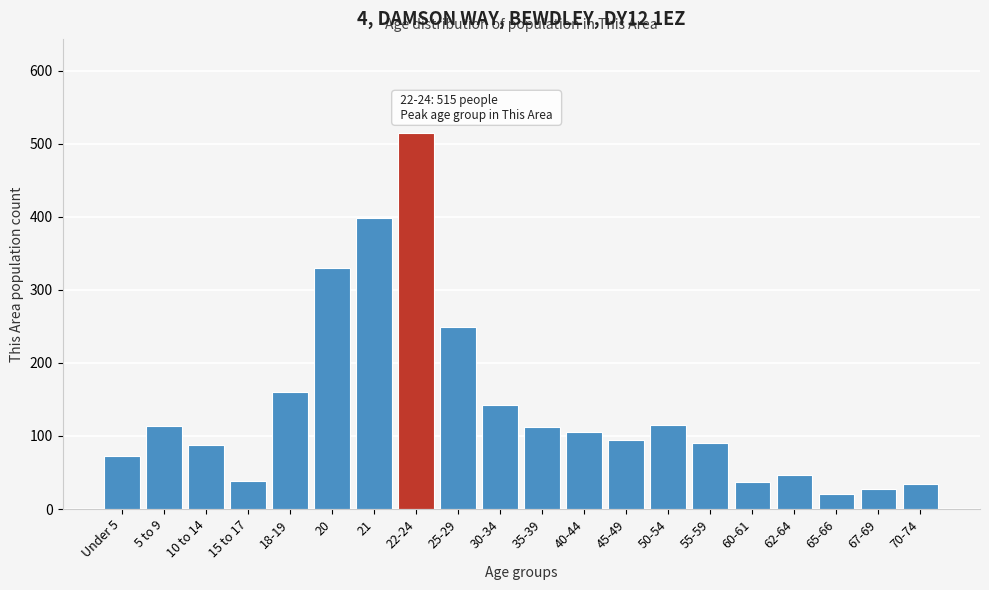

What is the sum of all values?

2793